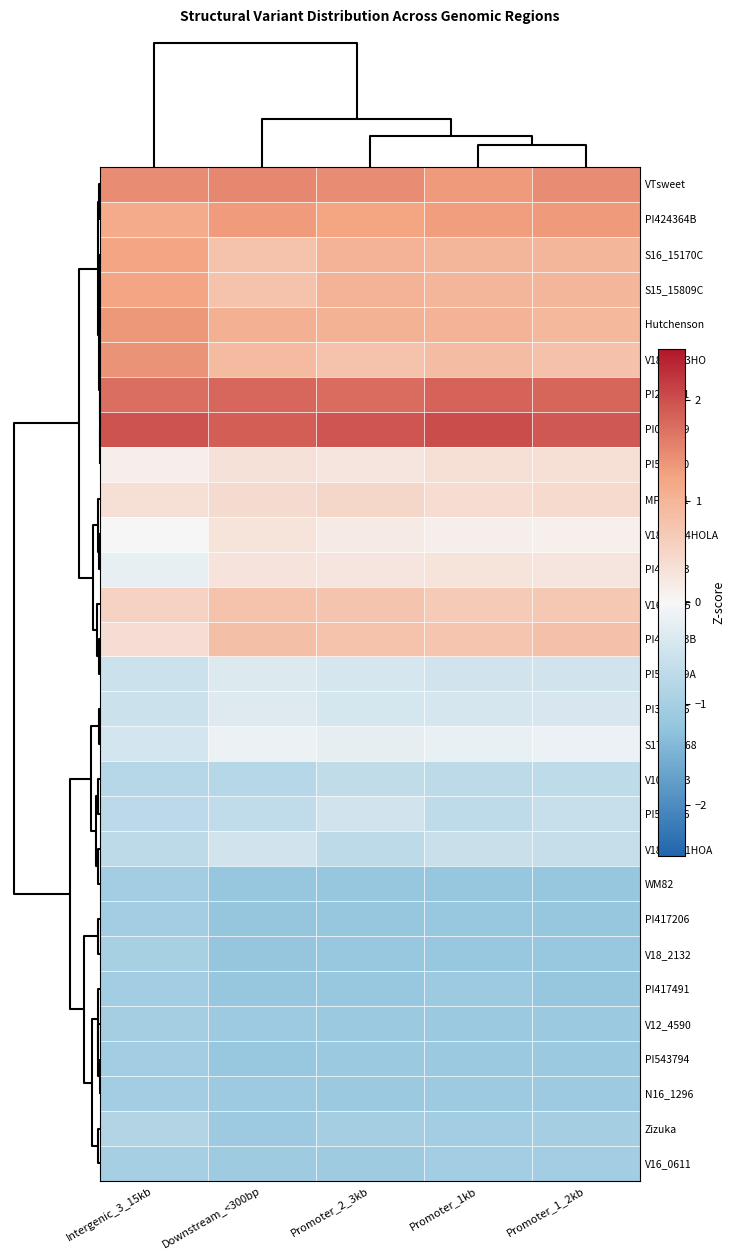

How many distinct data groups are displayed?

29